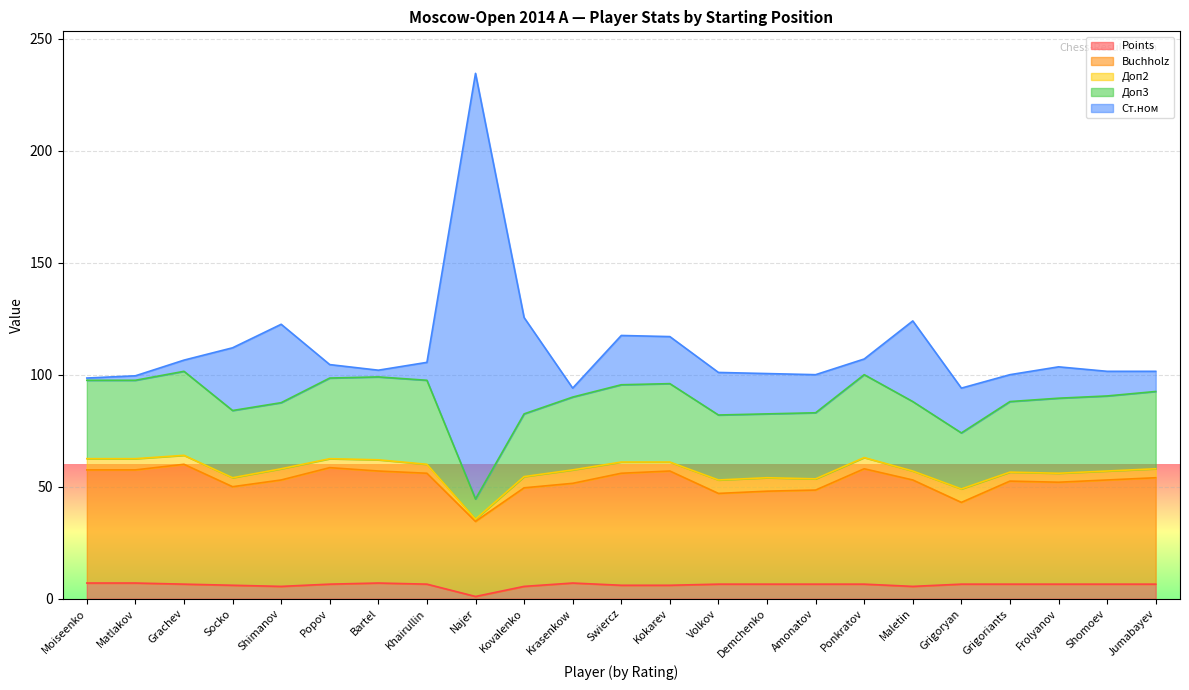

True or false: Points has a value of 5.5 at Shimanov.

True